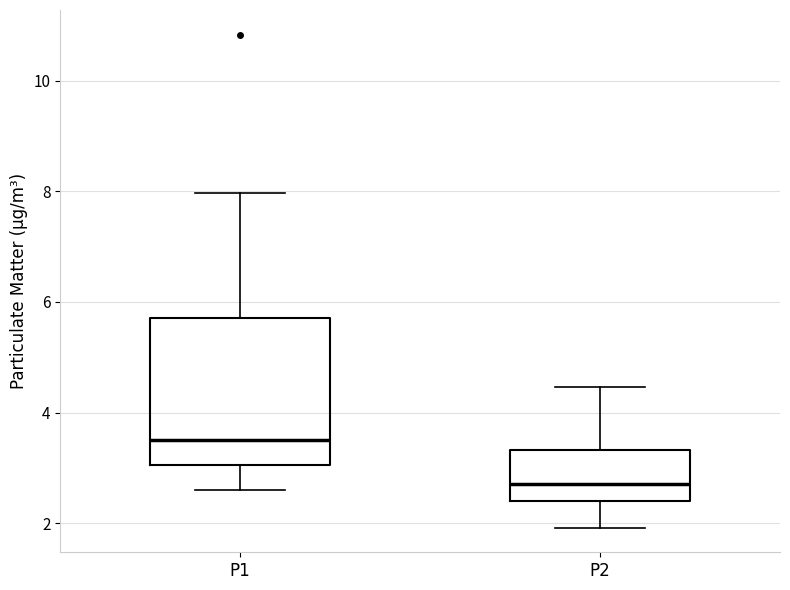

Reading left to right, transcribe this box plot: for each box, give where its median line is, the range the box spans, and where its two whiskers end, as read against the y-axis. The values are not printed on the chart, so give them approximately, as read against the axis.

P1: median 3.6, box 3.0 to 5.8, whiskers 2.6 to 8.0
P2: median 2.8, box 2.4 to 3.4, whiskers 2.0 to 4.4